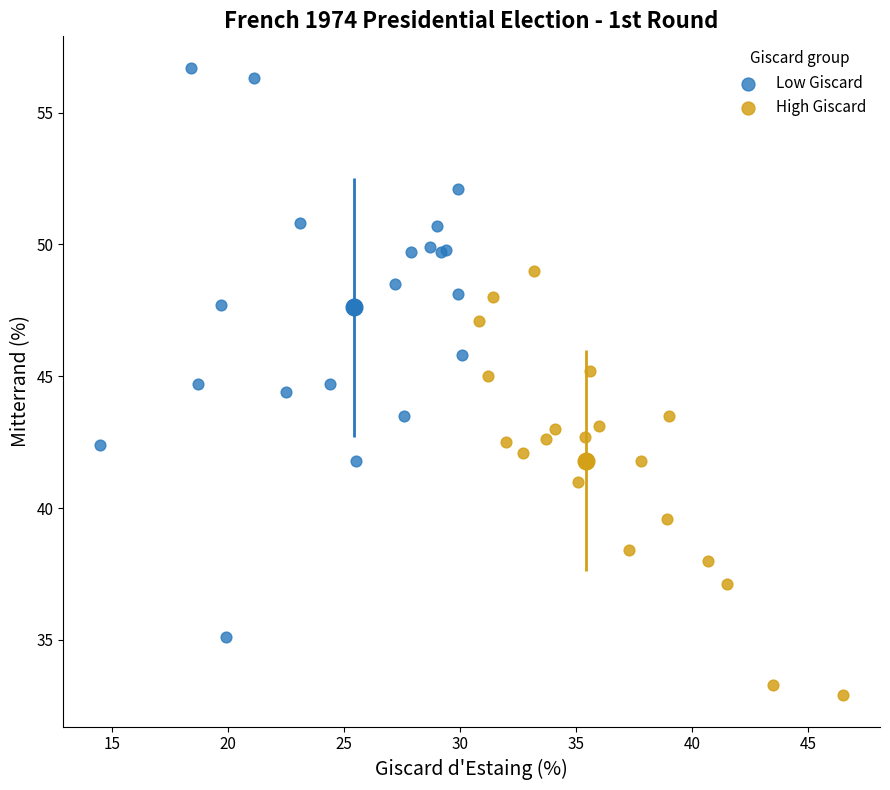

Which series reaches the minimum Y coordinate?

High Giscard